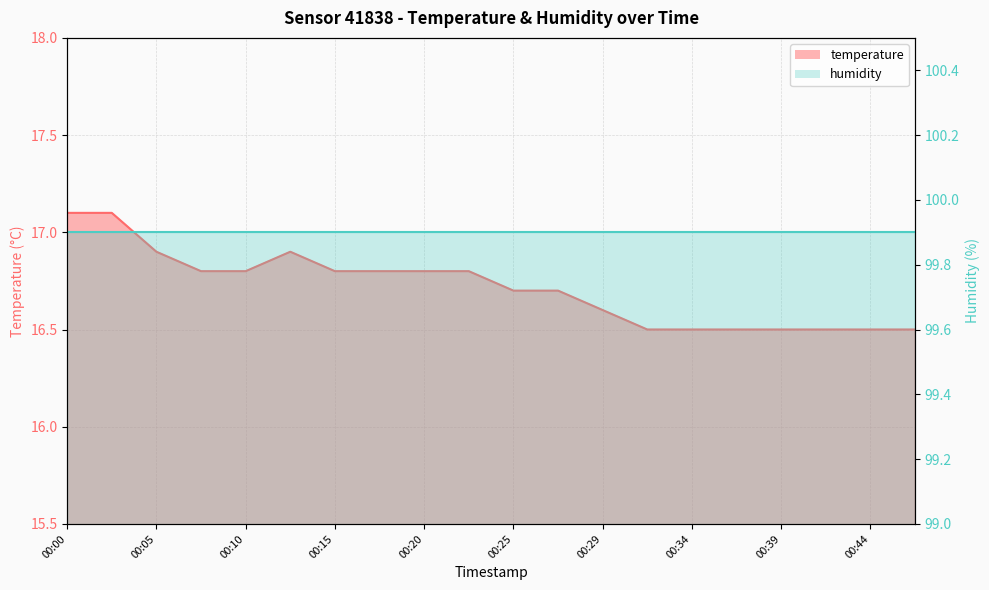

Is the value of humidity line at 15 greater than the value of temperature line at 00:44?

Yes